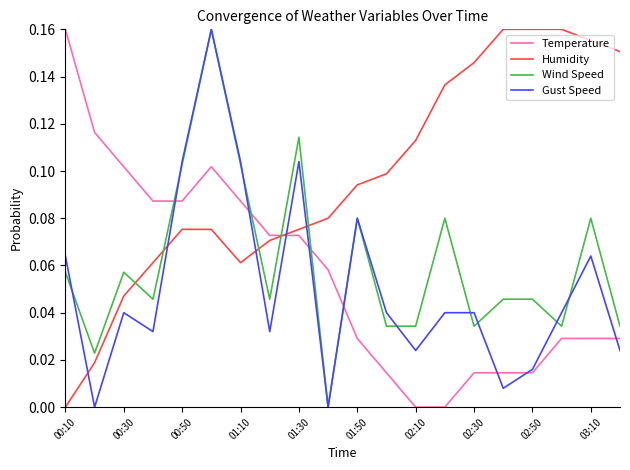

Which series has the largest total across all categories?

Humidity